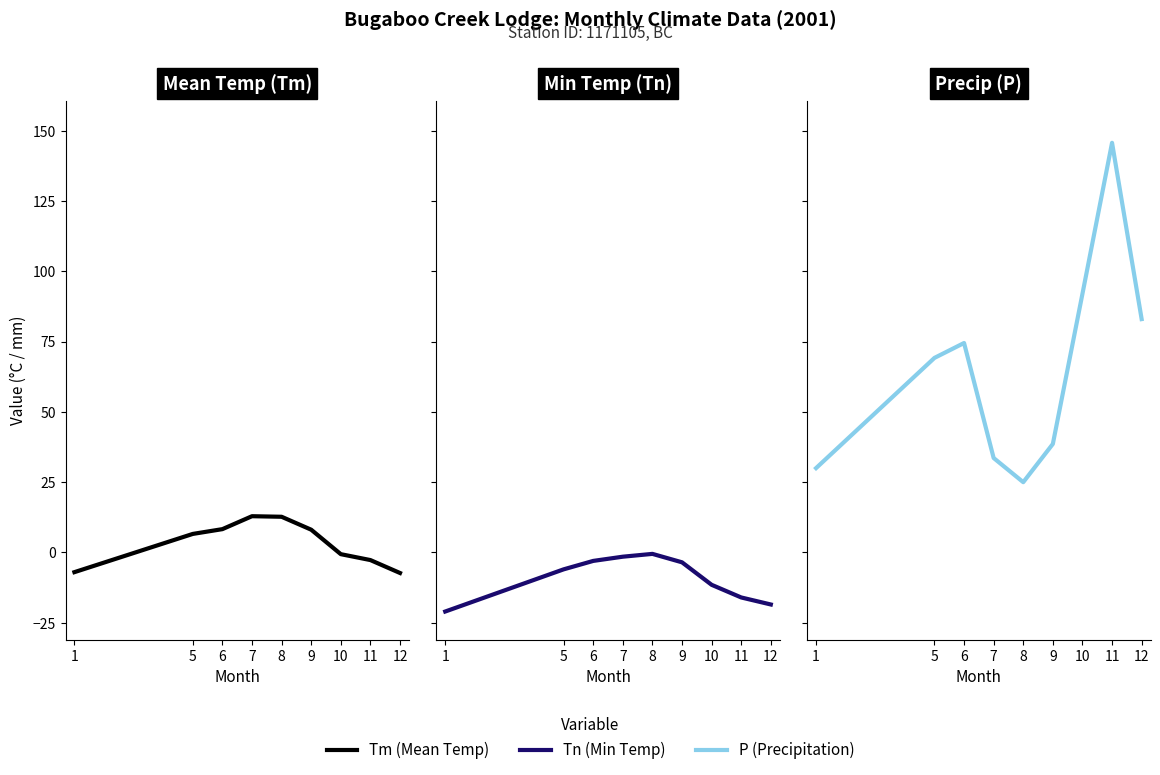

Reading left to right, extract all data points from this chart.

Mean Temp (Tm): -7.0	6.6	8.3	12.9	12.7	8.1	-0.6	-2.7	-7.3
Min Temp (Tn): -21.0	-6.0	-3.0	-1.5	-0.5	-3.5	-11.5	-16.0	-18.5
Precip (P): 30.0	69.2	74.5	33.6	25.0	38.6	92.0	145.7	83.0